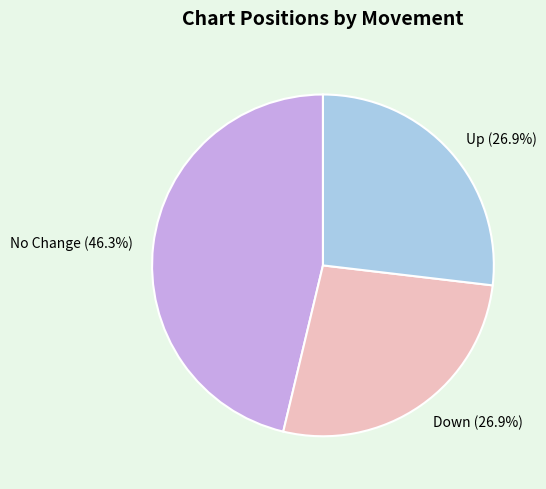

Which has a higher value, Down (26.9%) or No Change (46.3%)?

No Change (46.3%)